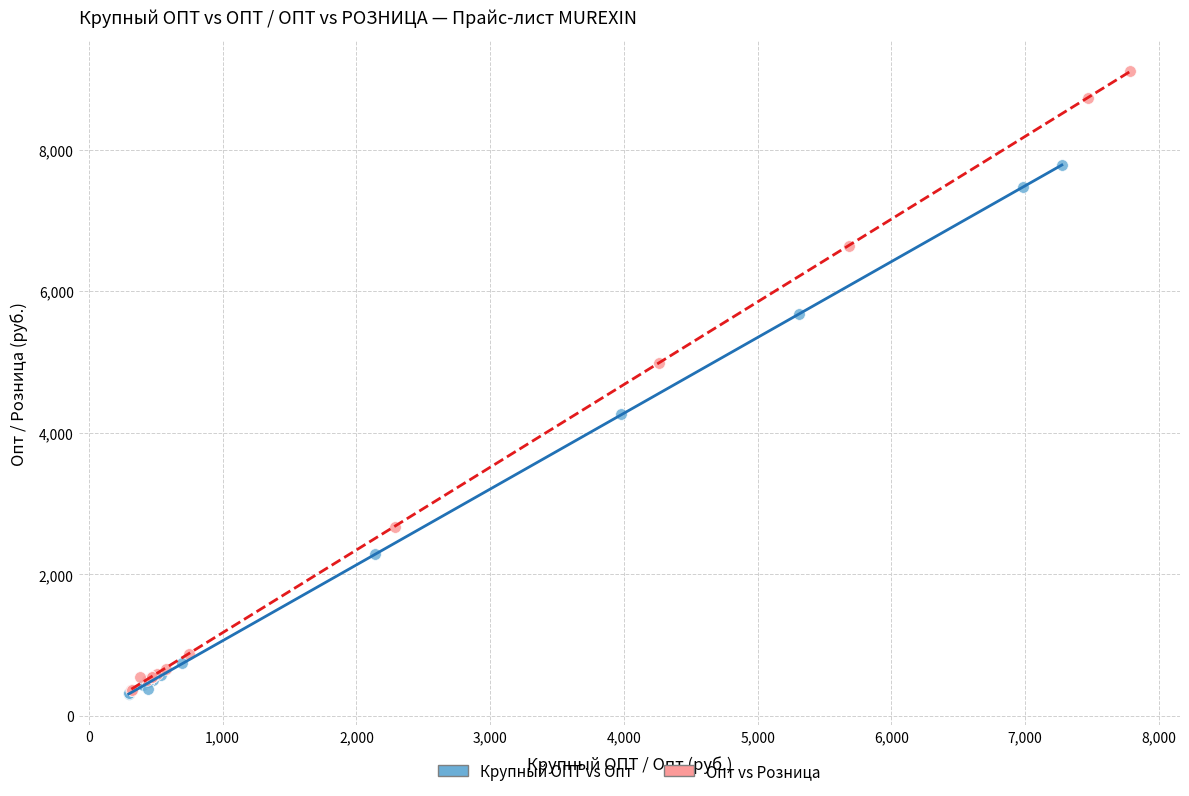

Which series contains the highest Y value?

Опт vs Розница